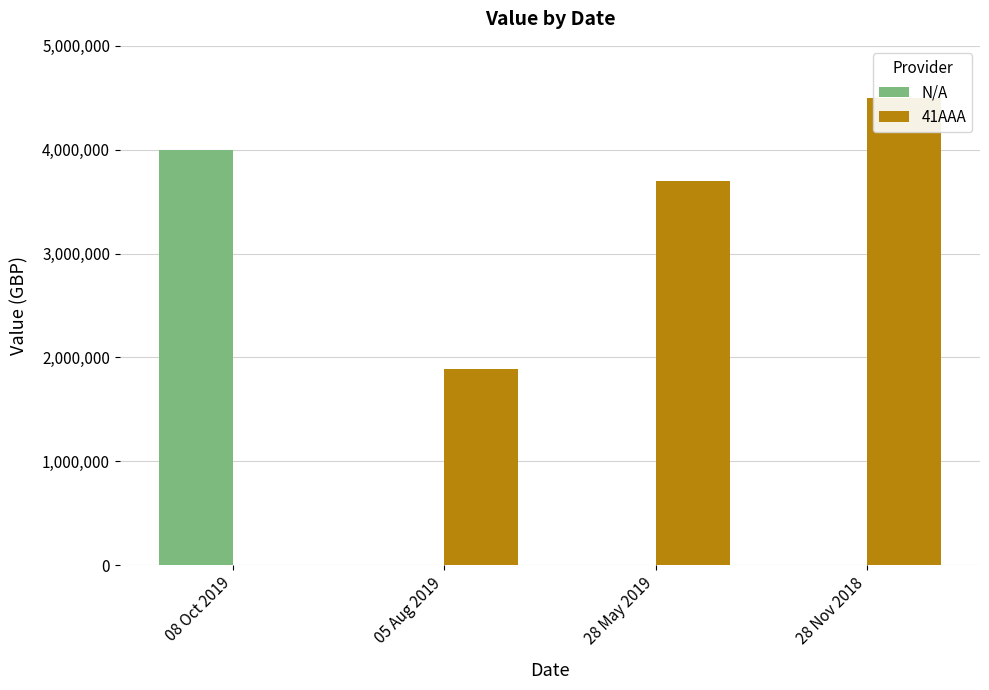

Reading left to right, what are all the values shown in this chart?

N/A: 3999999	0	0	0
41AAA: 0	1890546	3700000	4500000